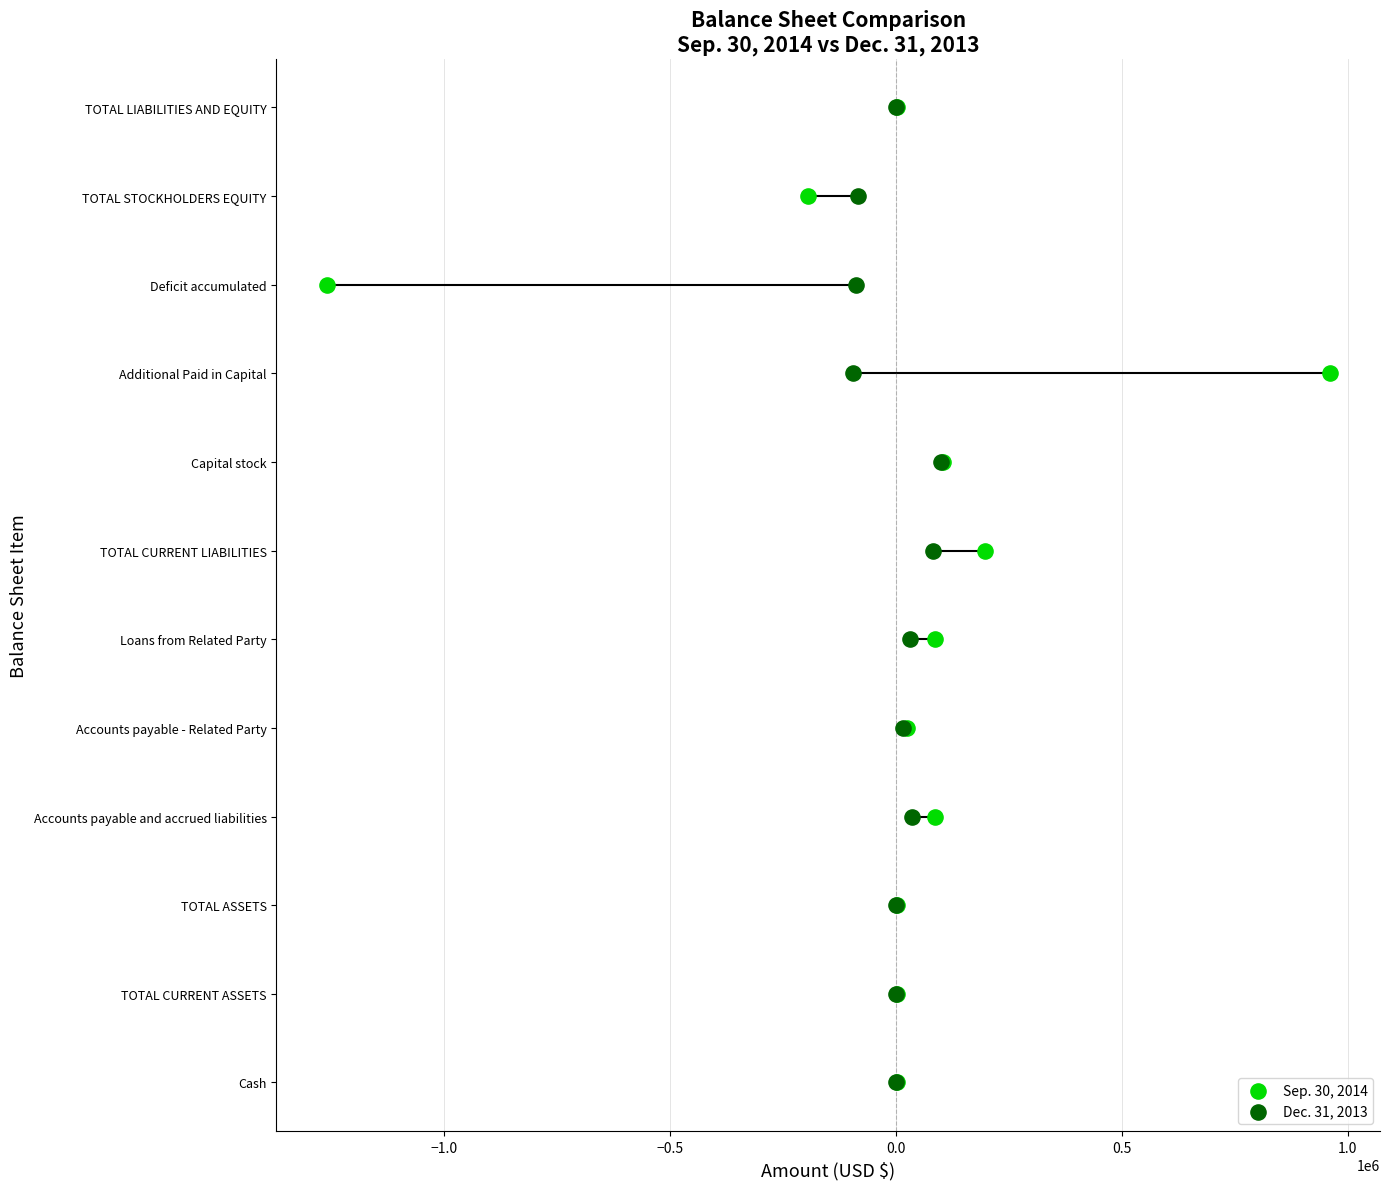

What are all the series names shown in the legend?

Sep. 30, 2014, Dec. 31, 2013